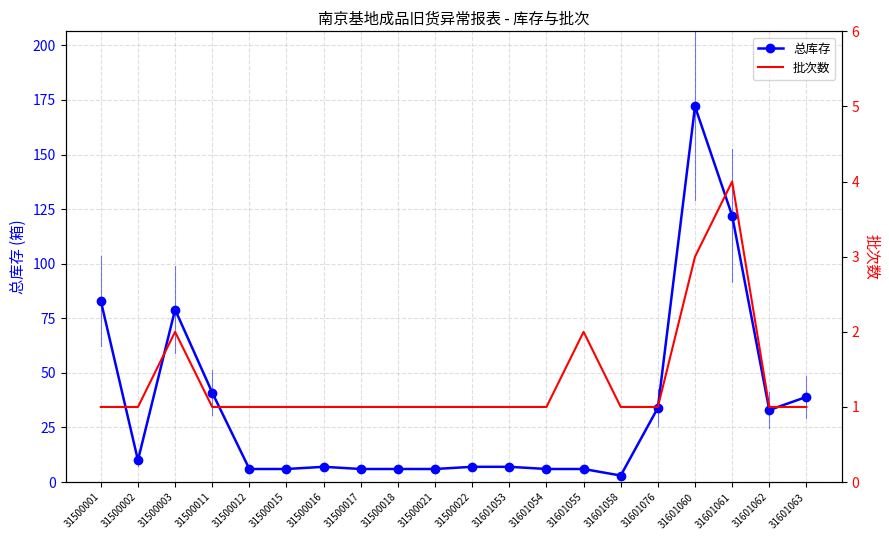

Rank the series by their average value, from lowest to highest.

批次数, 总库存